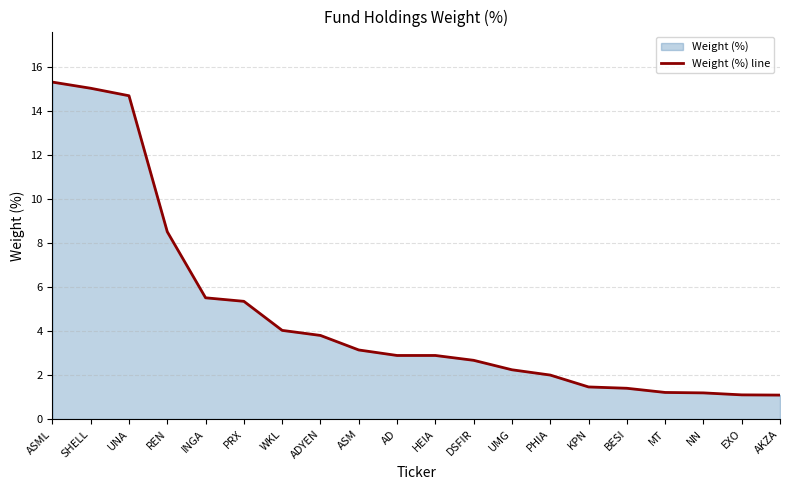

Reading right to left, transcribe all the data shown in this chart.

AKZA=1.1	EXO=1.1	NN=1.2	MT=1.2	BESI=1.4	KPN=1.5	PHIA=2.0	UMG=2.2	DSFIR=2.7	HEIA=2.9	AD=2.9	ASM=3.1	ADYEN=3.8	WKL=4.0	PRX=5.3	INGA=5.5	REN=8.5	UNA=14.7	SHELL=15.0	ASML=15.3